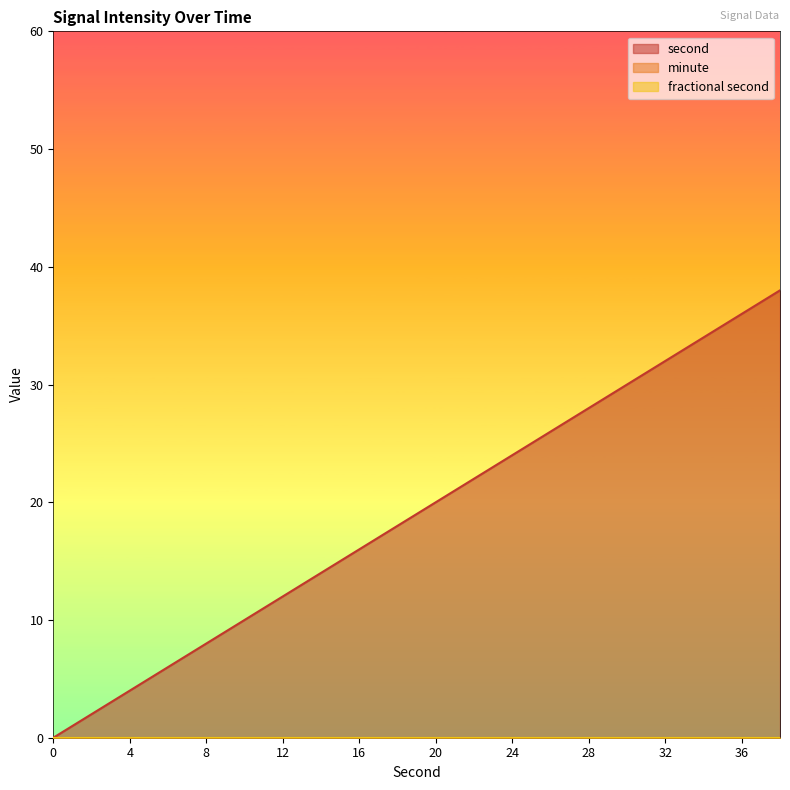

True or false: minute and second intersect in this chart.

False